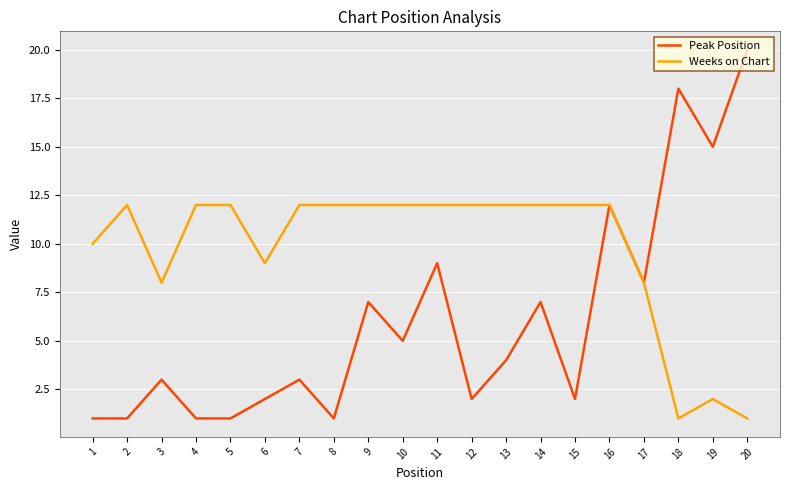

The value of Weeks on Chart at 2 is 12. True or false?

True